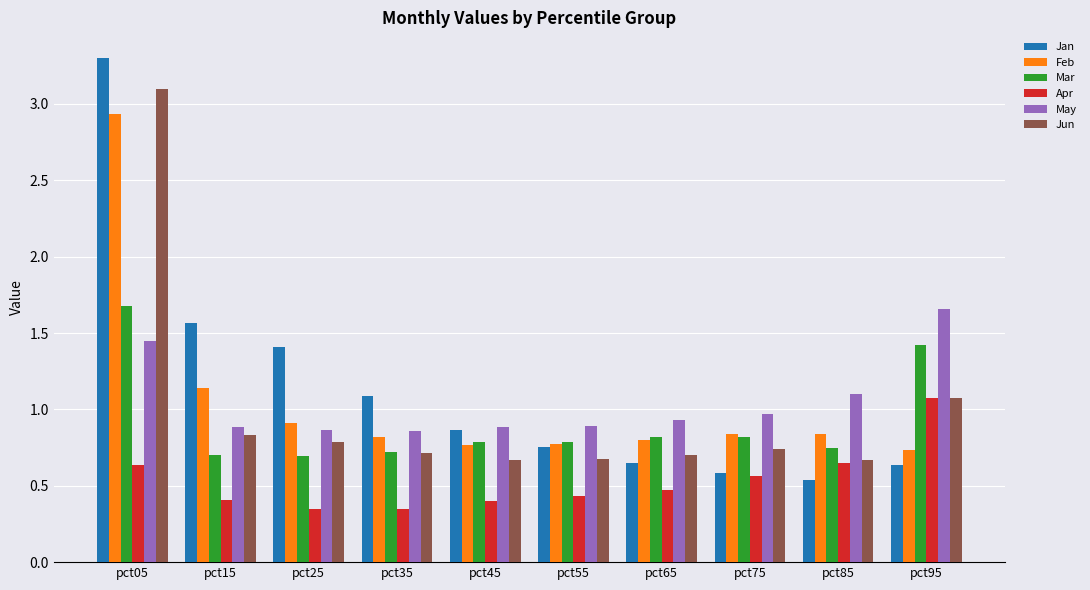

At which category does the chart reach its peak across all series?

pct05